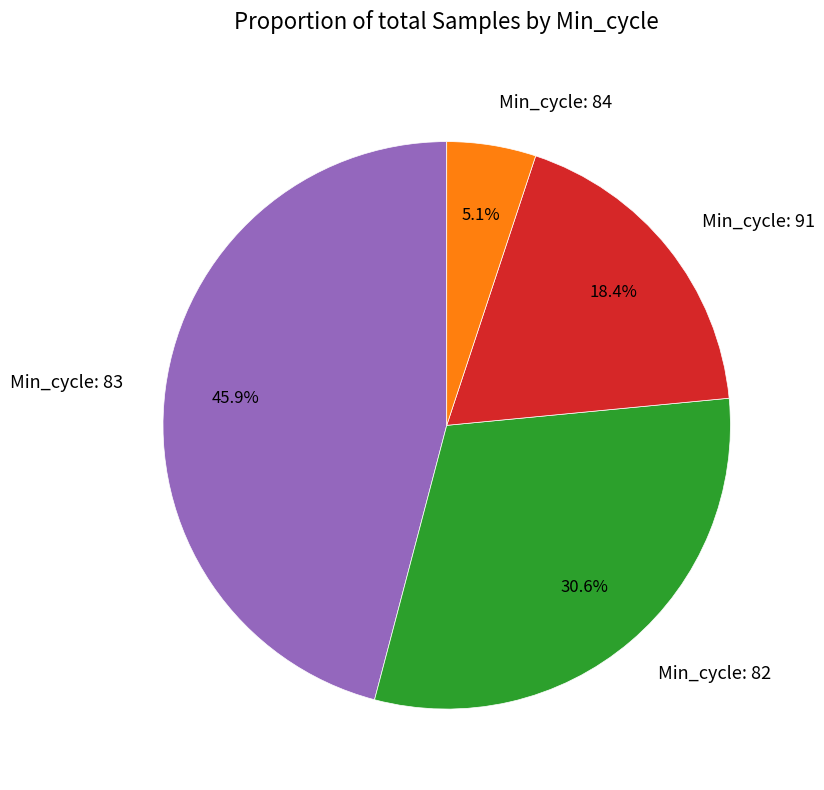

Does Min_cycle: 91 account for over 50% of the chart?

No